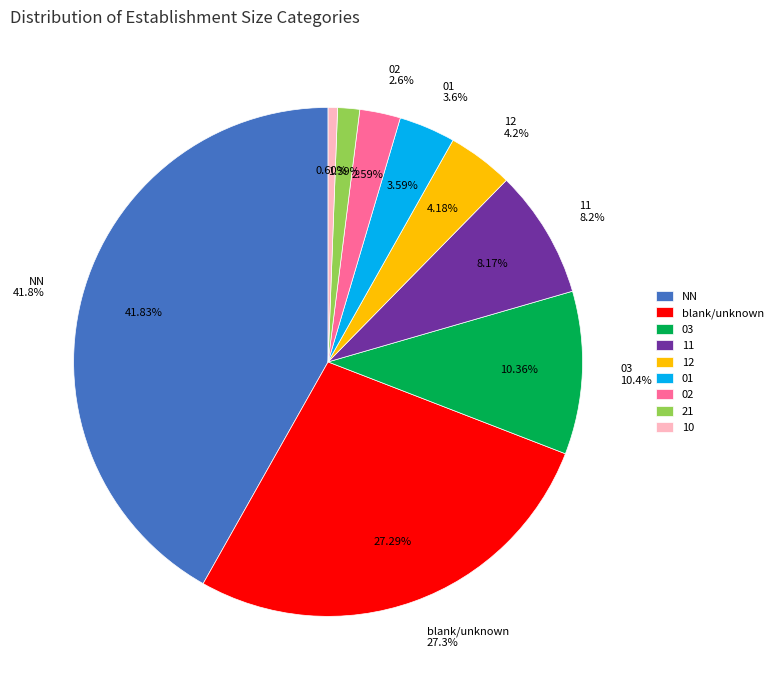

Does 02 account for over 50% of the chart?

No